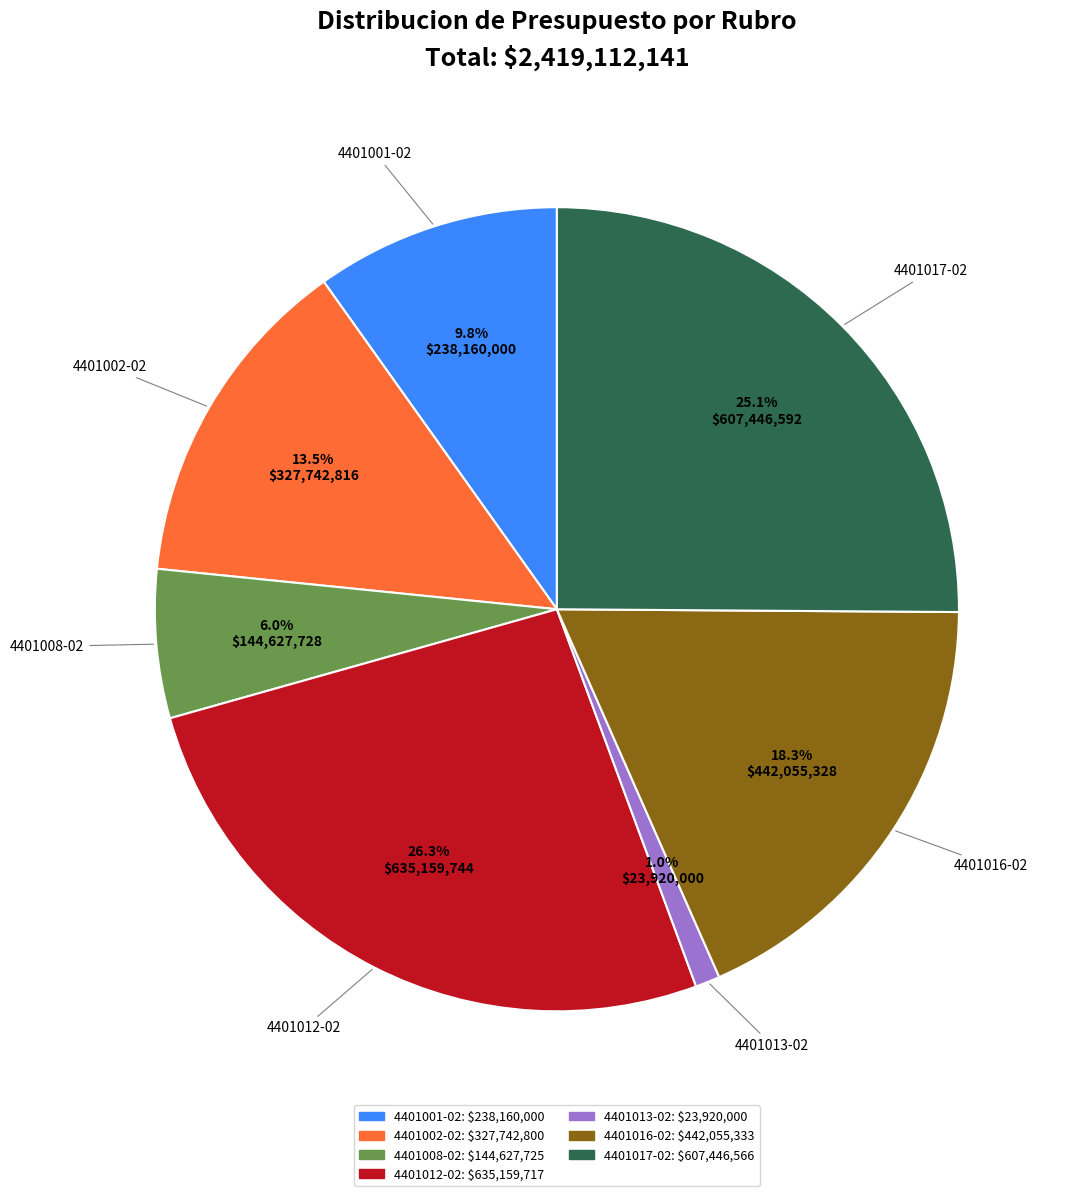

To the nearest percent, what is the average slice percentage?

14%